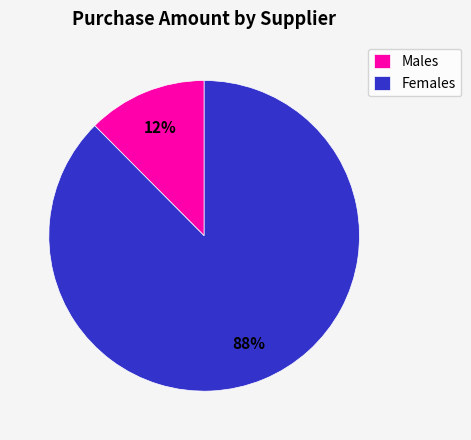

Count the number of slices in the pie.

2